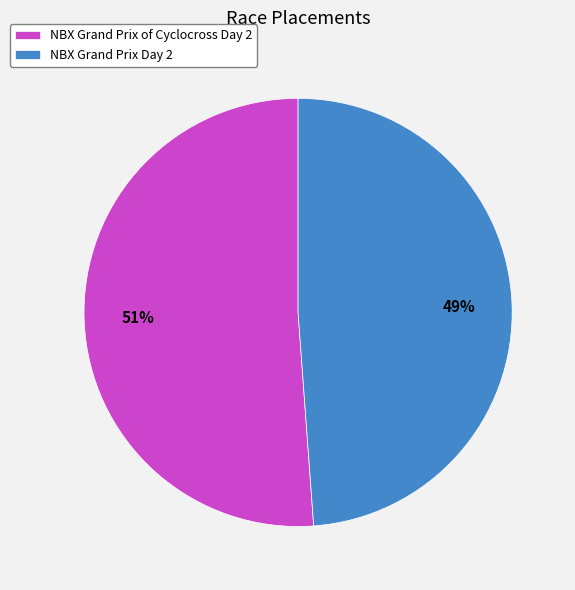

Which category has the biggest portion of the pie?

NBX Grand Prix of Cyclocross Day 2